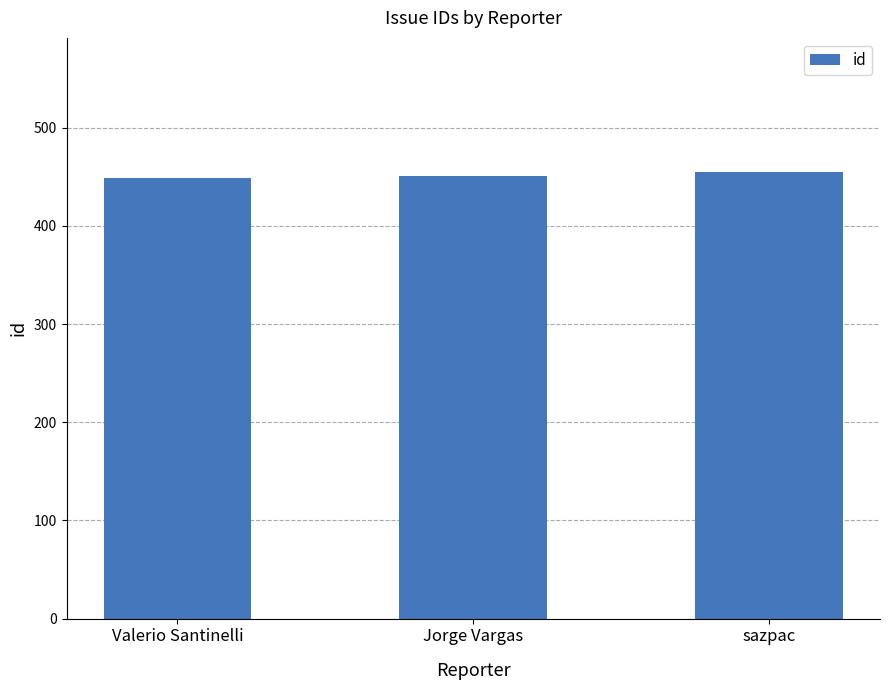

What is the change in value from Jorge Vargas to sazpac?

+4